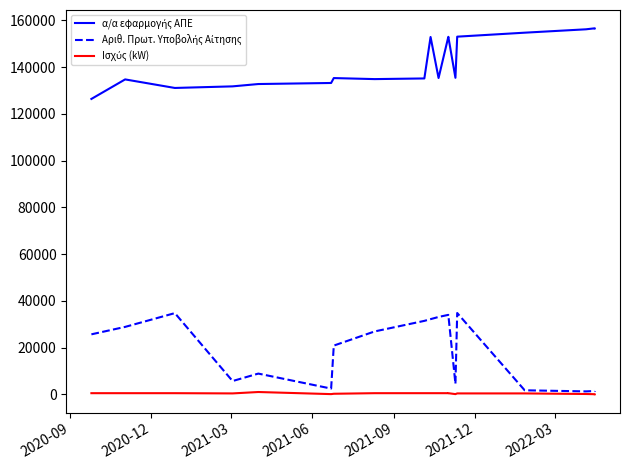

The value of Αριθ. Πρωτ. Υποβολής Αίτησης at 2022-03 is 8653.4. True or false?

False